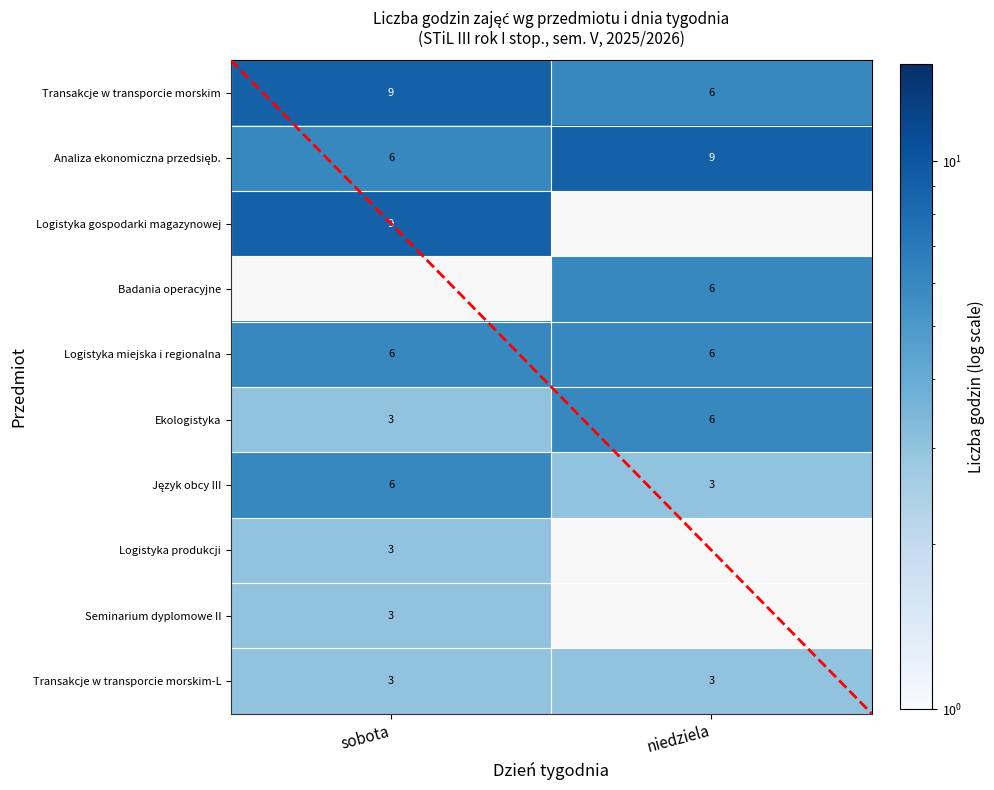

What is the average value of the Logistyka miejska i regionalna series?

6